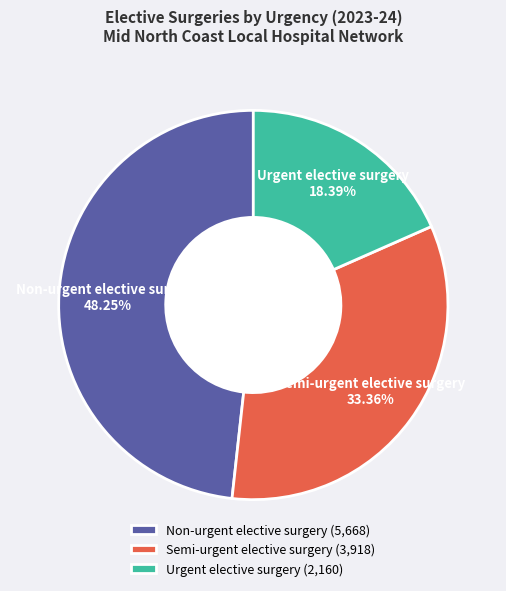

Is there any slice that represents more than half of the pie?

No